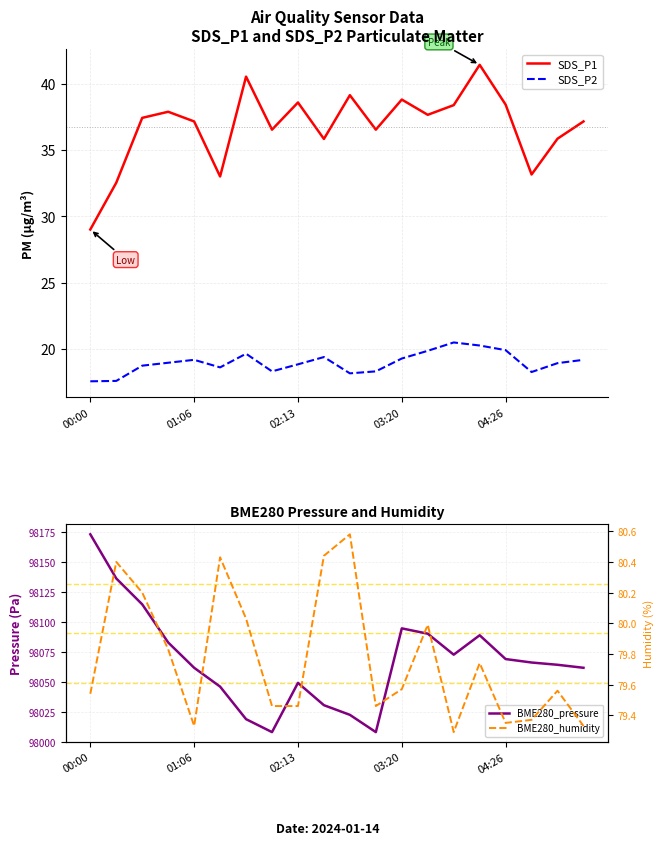

The SDS_P2 series shows 31.8 at 7. True or false?

False